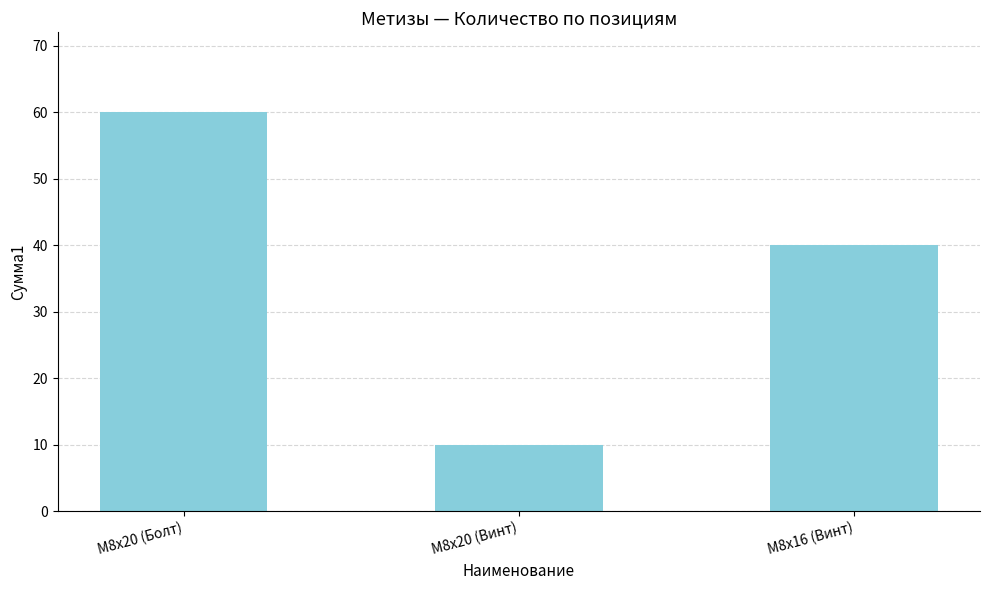

The chart shows a value of 15 at M8x20 (Винт). True or false?

False